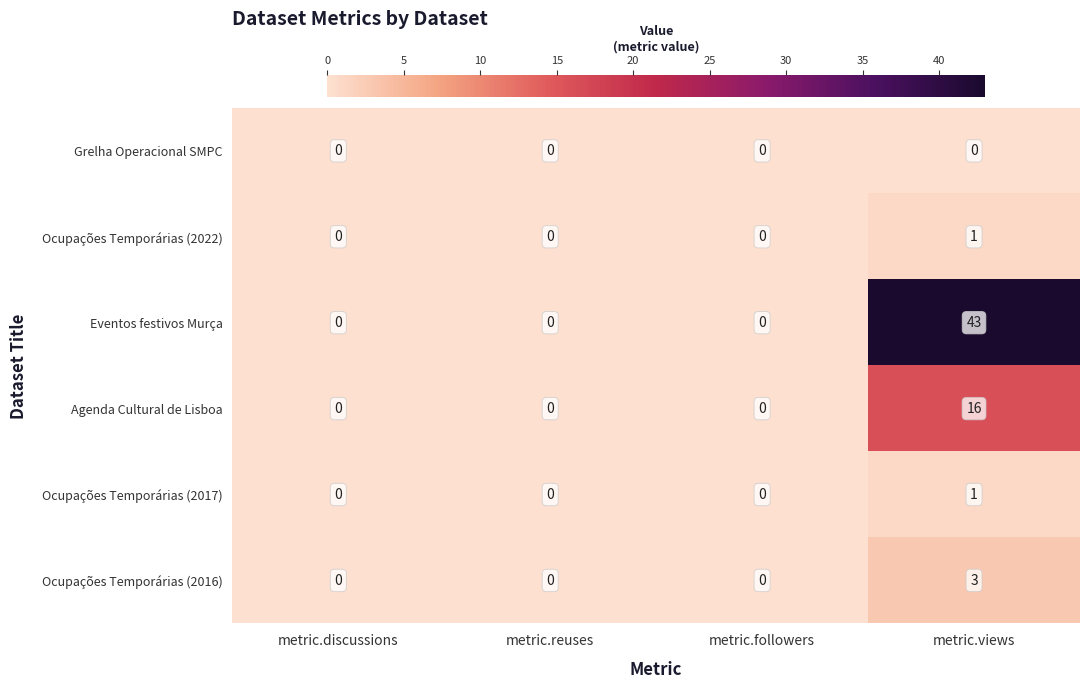

True or false: Eventos festivos Murça has a value of 14 at metric.views.

False